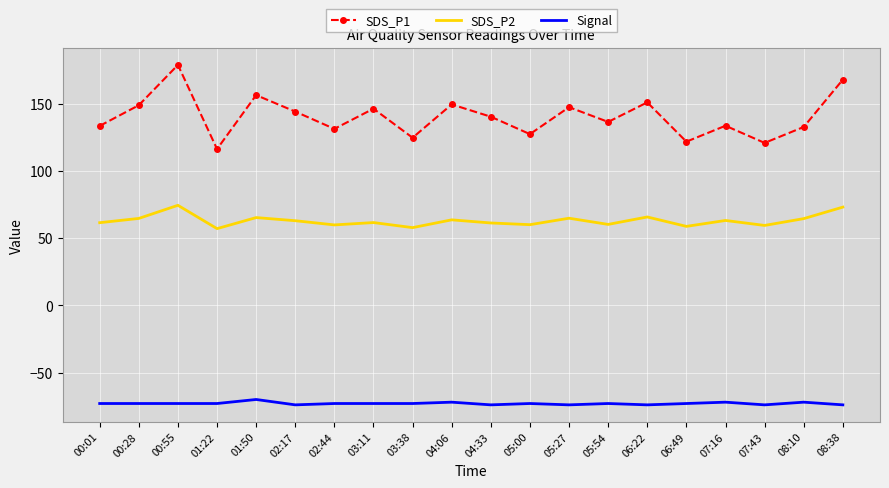

Which label corresponds to the largest value in the chart?

00:55